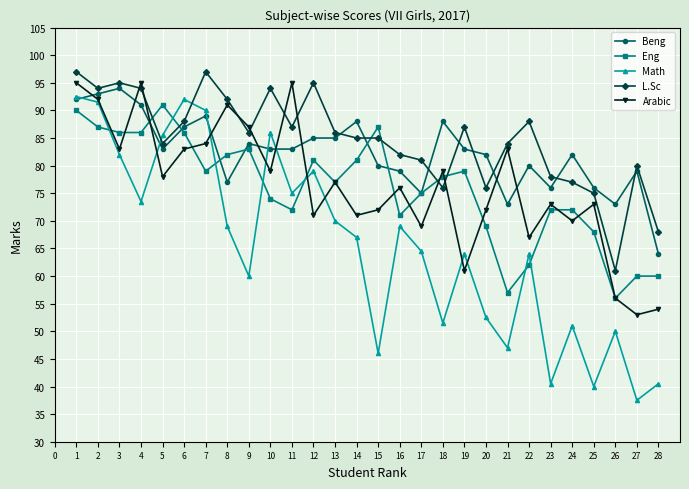

What is the minimum value shown in the chart?

37.5